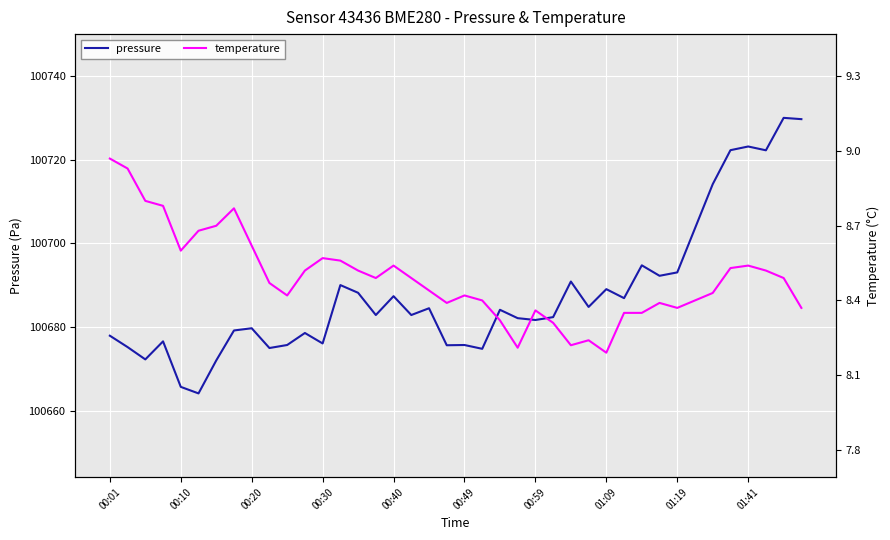

What is the highest value of the pressure series?

100730.0